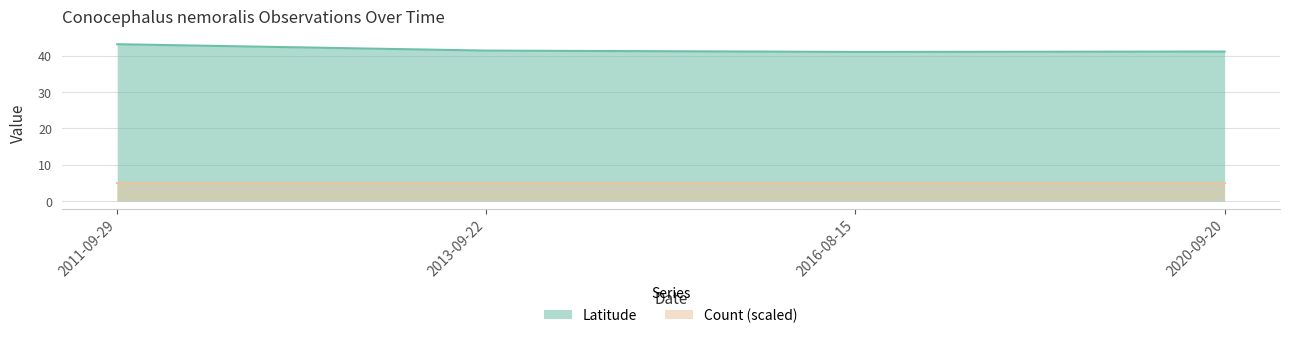

What is the difference between the maximum and second lowest values?

2.0